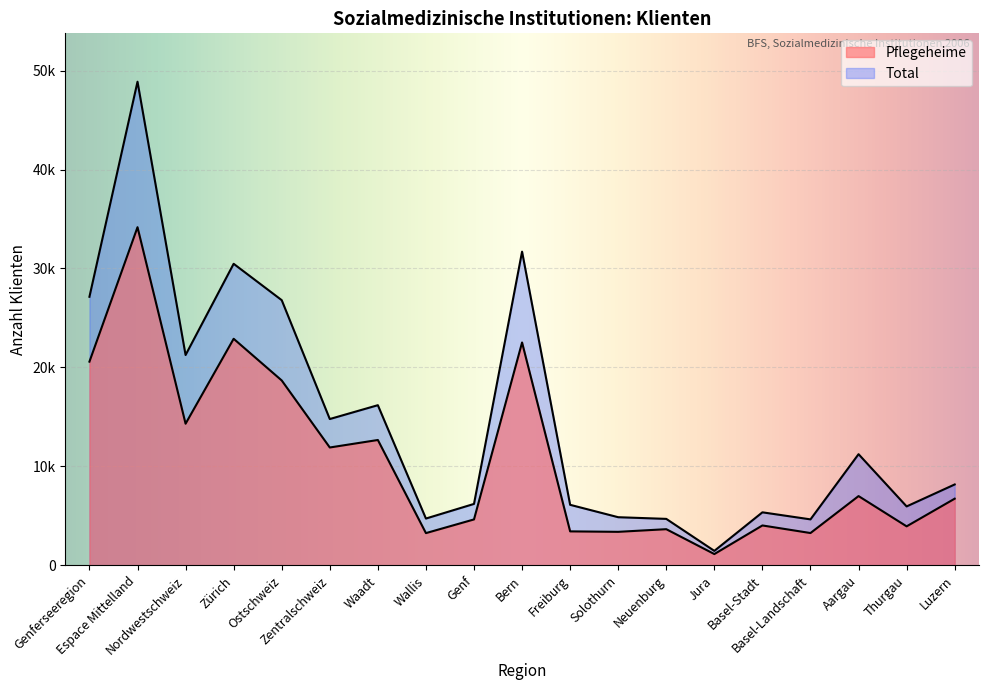

Is it true that Total equals 6215 at Genf?

True